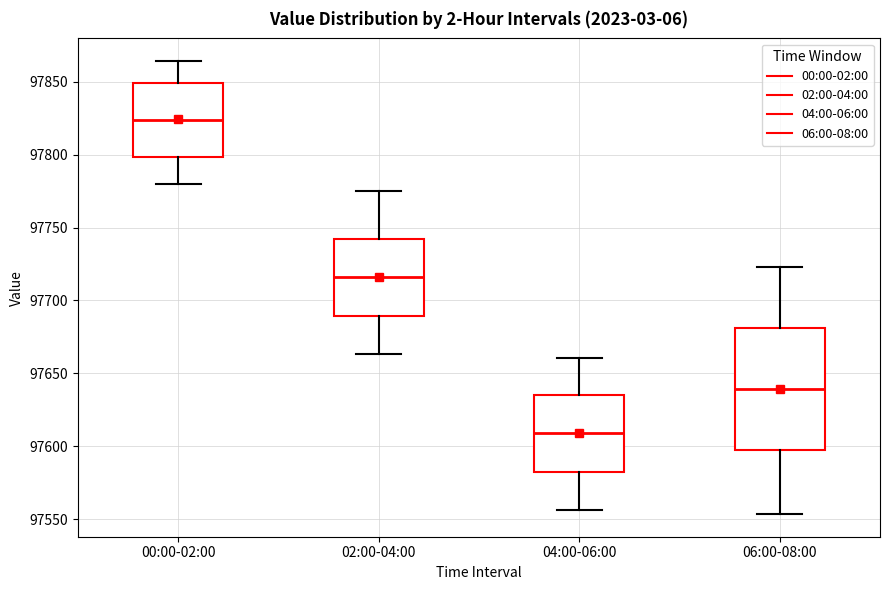

Which box is the tallest, from its lower edge to its upper edge?

06:00-08:00